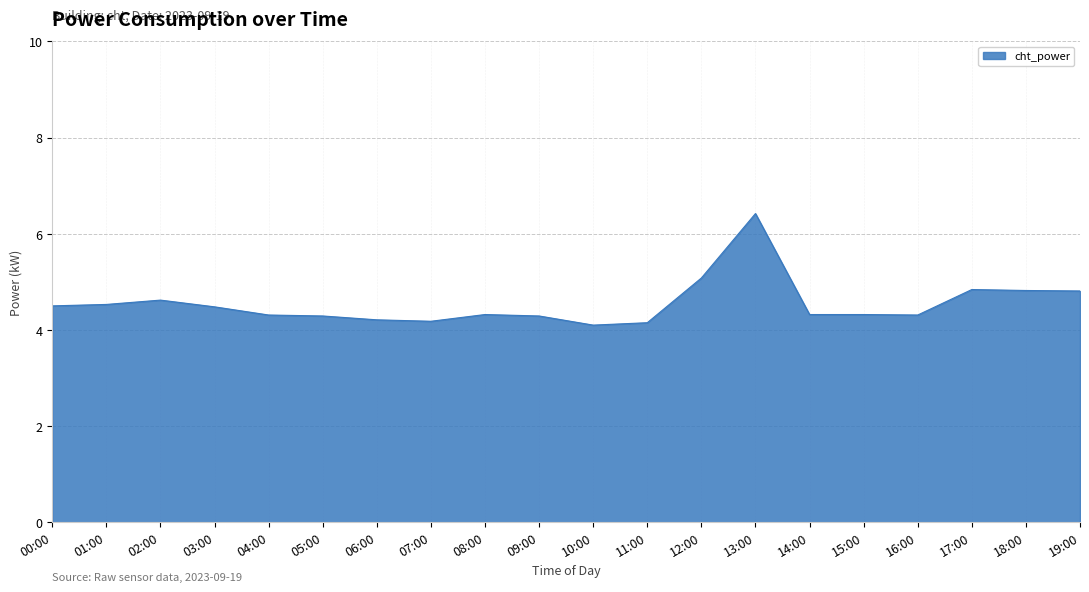

What is the smallest value displayed?

4.1